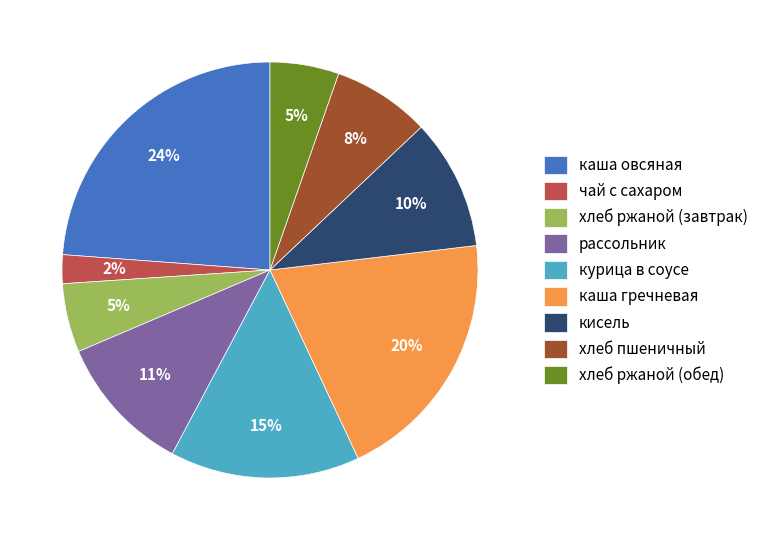

Which slice is the largest?

каша овсяная